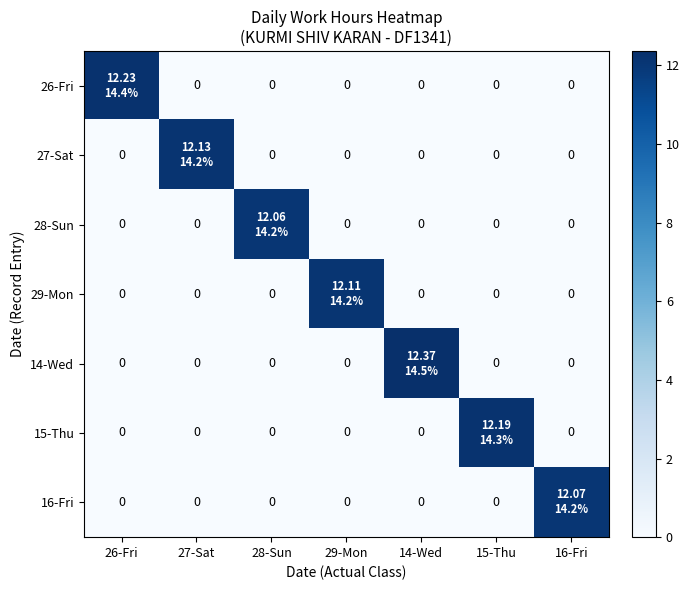

Is the value of 29-Mon at 15-Thu greater than the value of 27-Sat at 15-Thu?

No